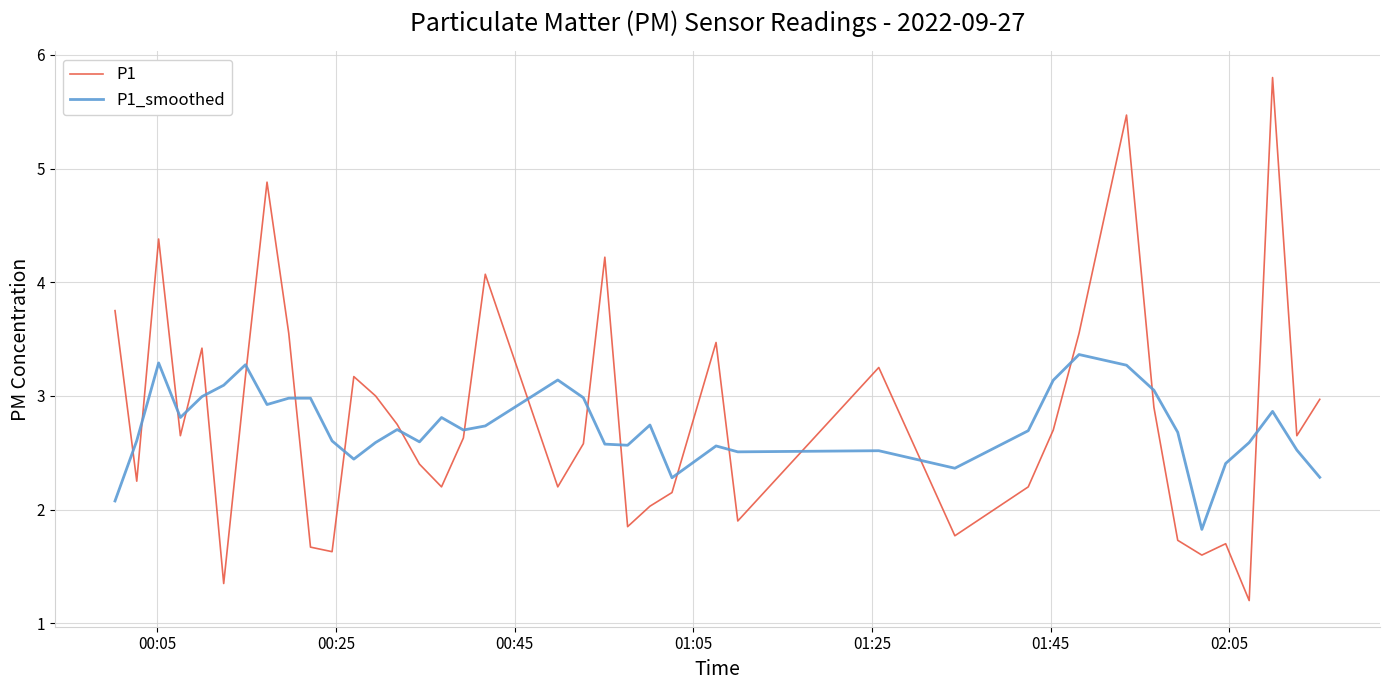

Which series has the largest range (max minus min)?

P1